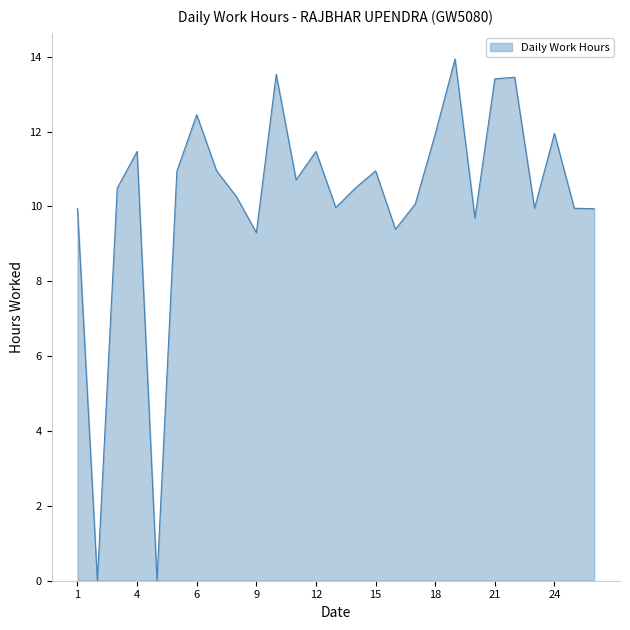

What is the greatest value displayed?

13.9